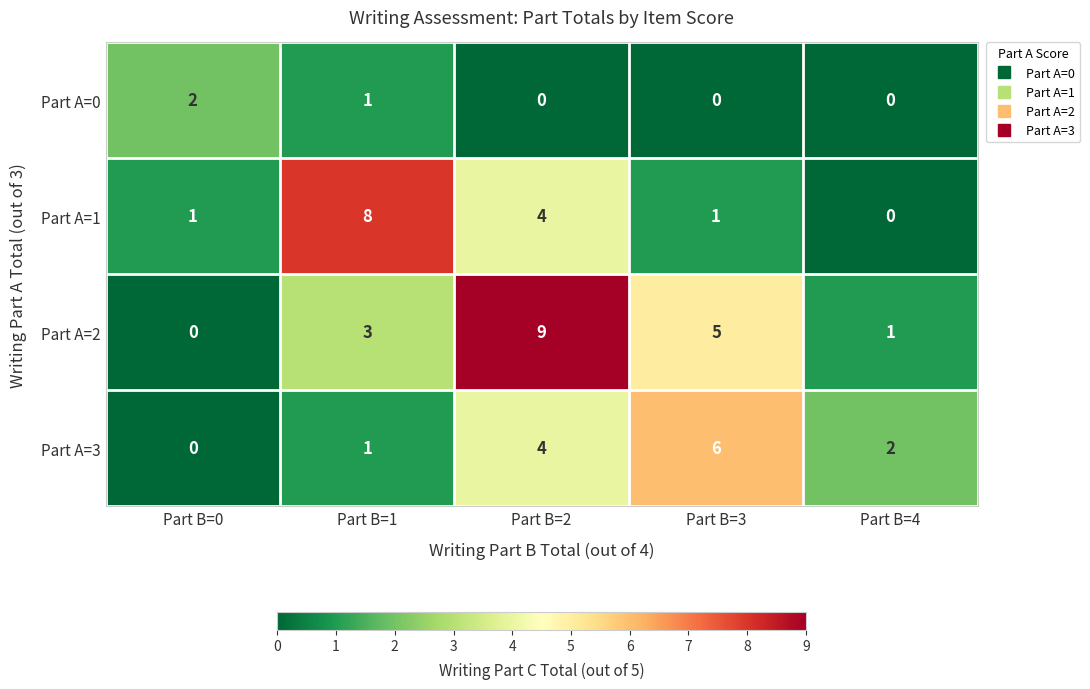

Which series has the widest spread of values?

Part A=2